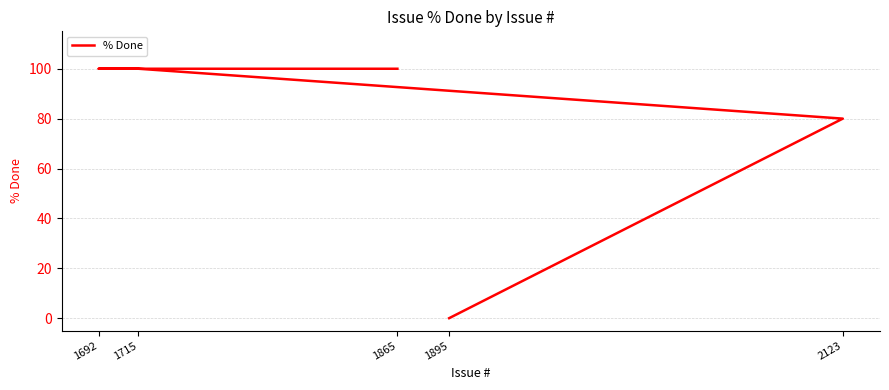

What is the difference between the values at 2123 and 1715?

20